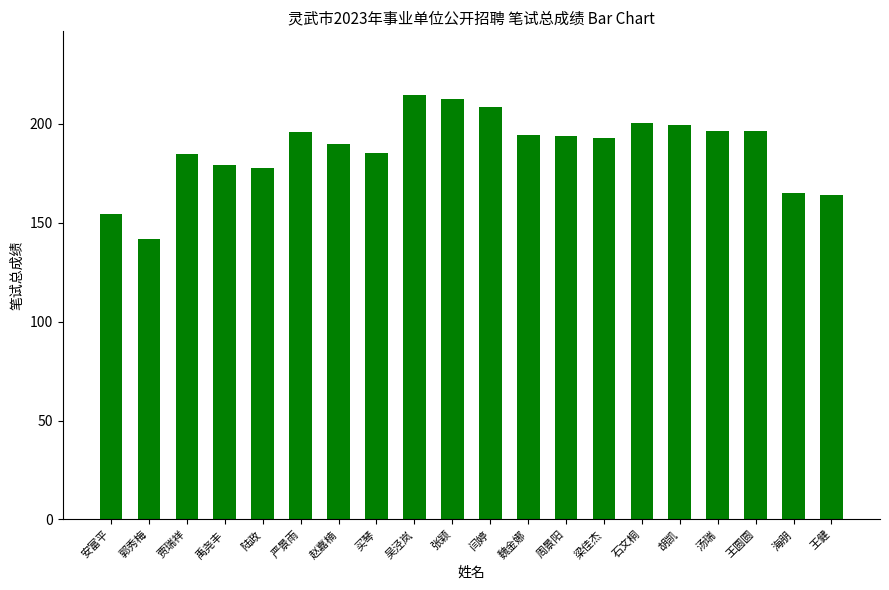

The chart shows a value of 112.6 at 魏金娜. True or false?

False